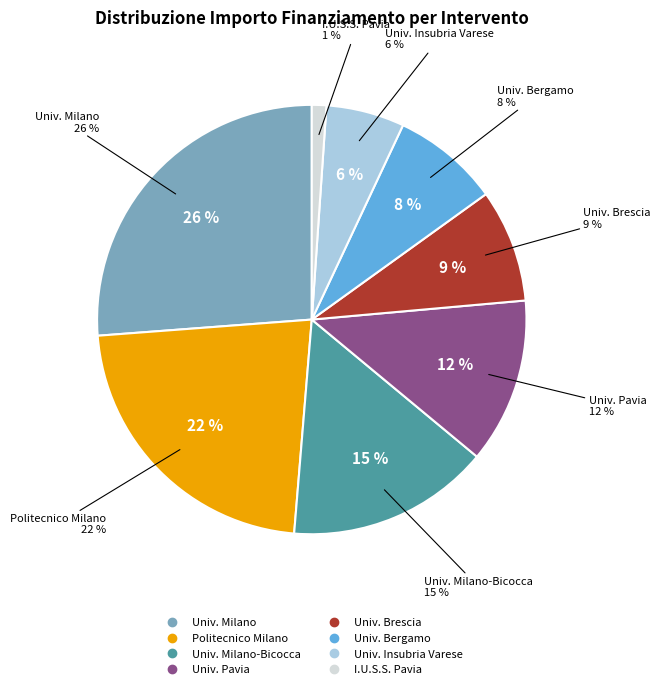

Do POLITECNICO DI MILANO and UNIVERSITA DEGLI STUDI DI PAVIA together represent more than half of the pie?

No